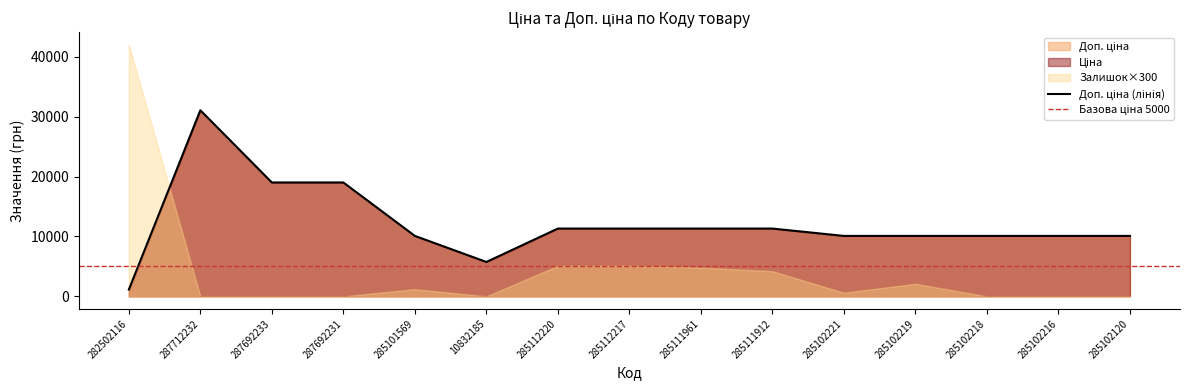

Between 285112220 and 285102120, which is larger?

285112220